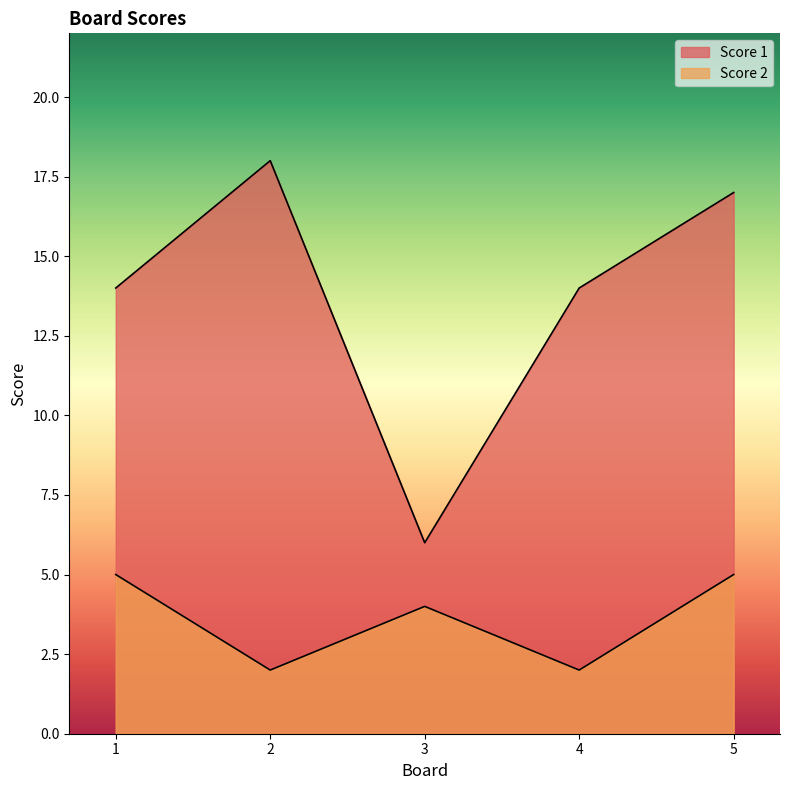

What is the sum of all Score 1 values?

69